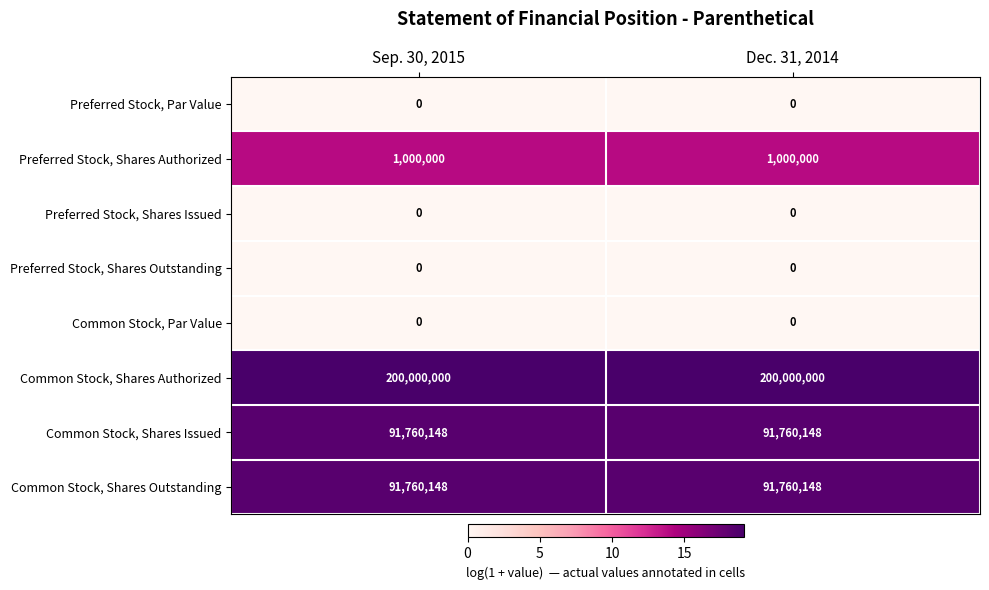

Reading left to right, extract all data points from this chart.

Preferred Stock, Par Value: Sep. 30, 2015=0	Dec. 31, 2014=0
Preferred Stock, Shares Authorized: Sep. 30, 2015=1000000	Dec. 31, 2014=1000000
Preferred Stock, Shares Issued: Sep. 30, 2015=0	Dec. 31, 2014=0
Preferred Stock, Shares Outstanding: Sep. 30, 2015=0	Dec. 31, 2014=0
Common Stock, Par Value: Sep. 30, 2015=0	Dec. 31, 2014=0
Common Stock, Shares Authorized: Sep. 30, 2015=200000000	Dec. 31, 2014=200000000
Common Stock, Shares Issued: Sep. 30, 2015=91760148	Dec. 31, 2014=91760148
Common Stock, Shares Outstanding: Sep. 30, 2015=91760148	Dec. 31, 2014=91760148